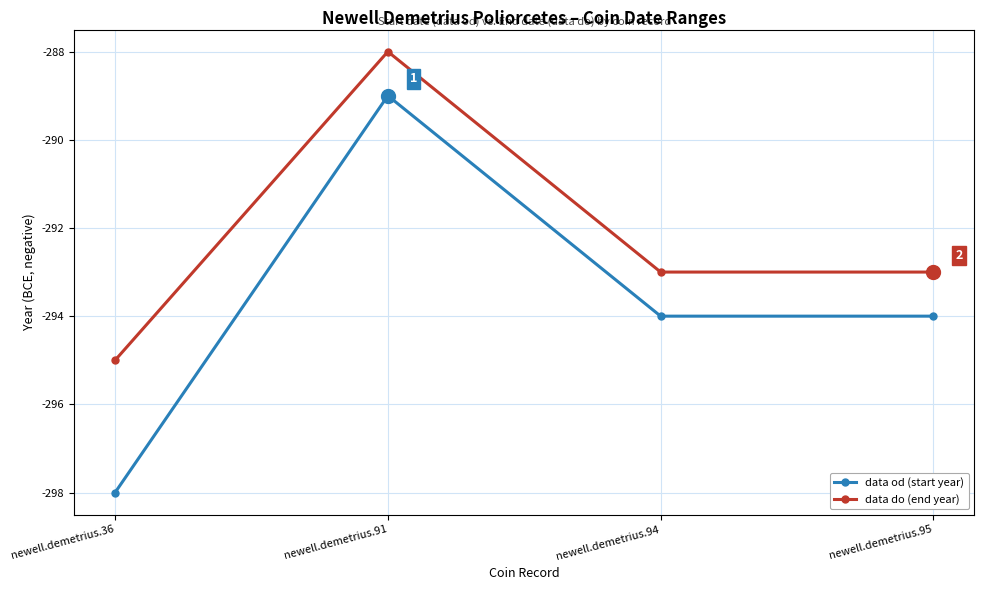

The value of data od (start year) at newell.demetrius.94 is -294. True or false?

True